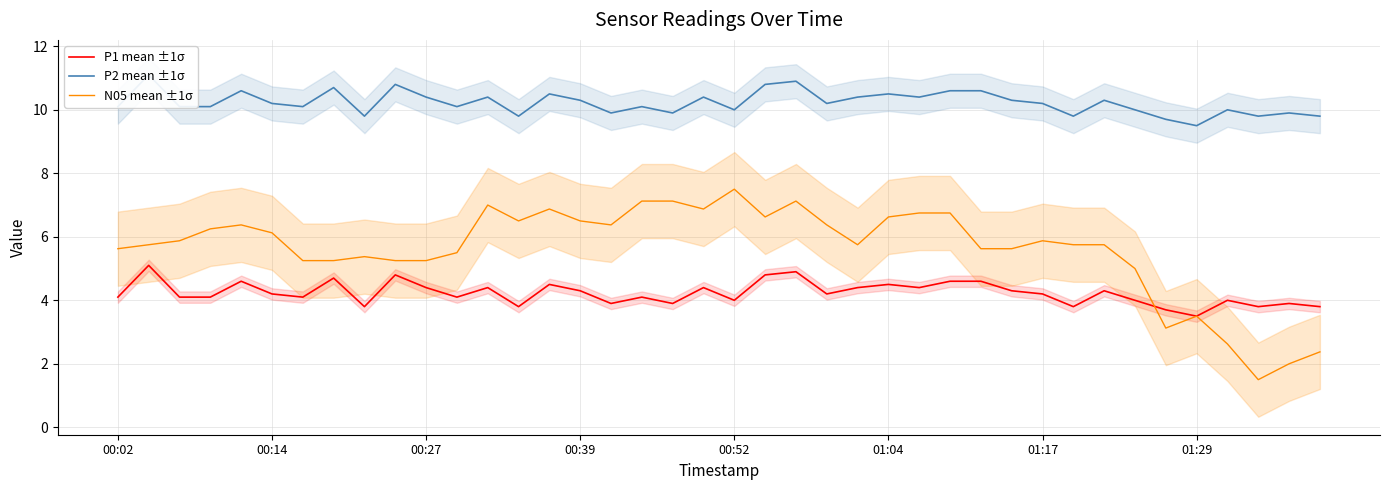

How many data points in N05 mean ±1σ are less than 5?

6